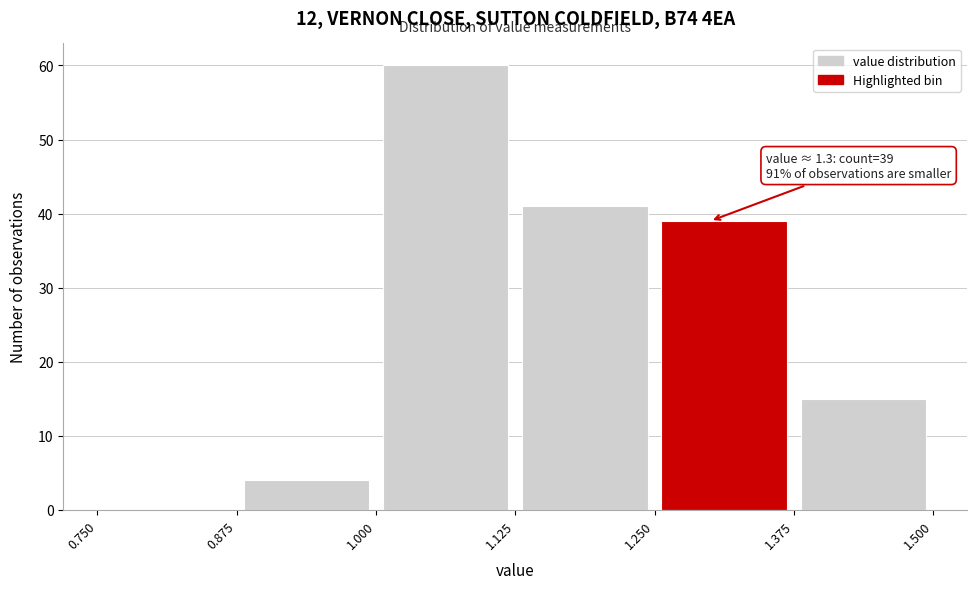

Which range on the x-axis has the tallest bar?

1.000 to 1.125